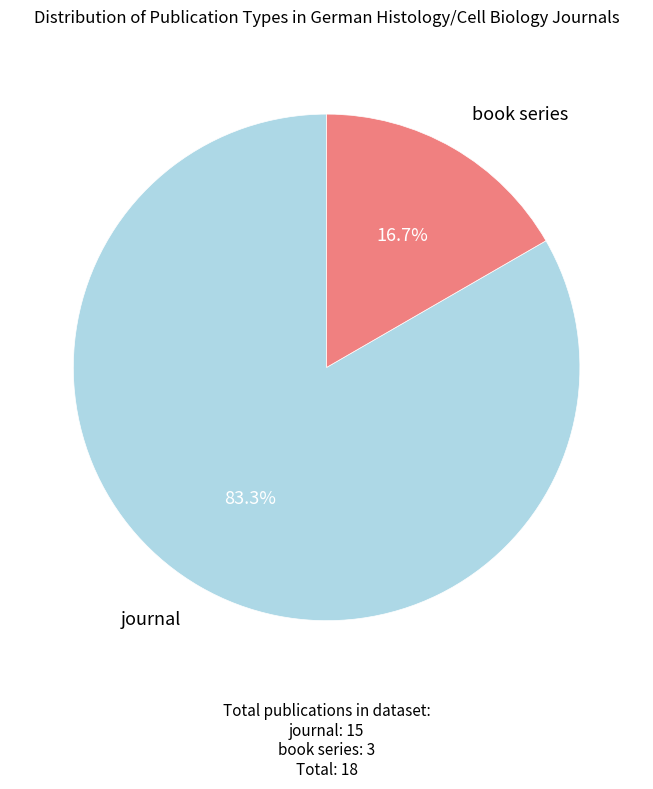

Which slice is the largest?

journal